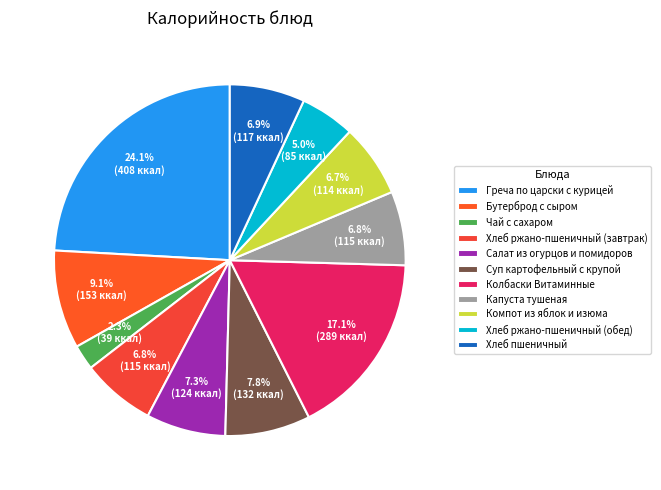

Approximately how many times larger is the value at Греча по царски с курицей compared to Хлеб пшеничный?

3.5